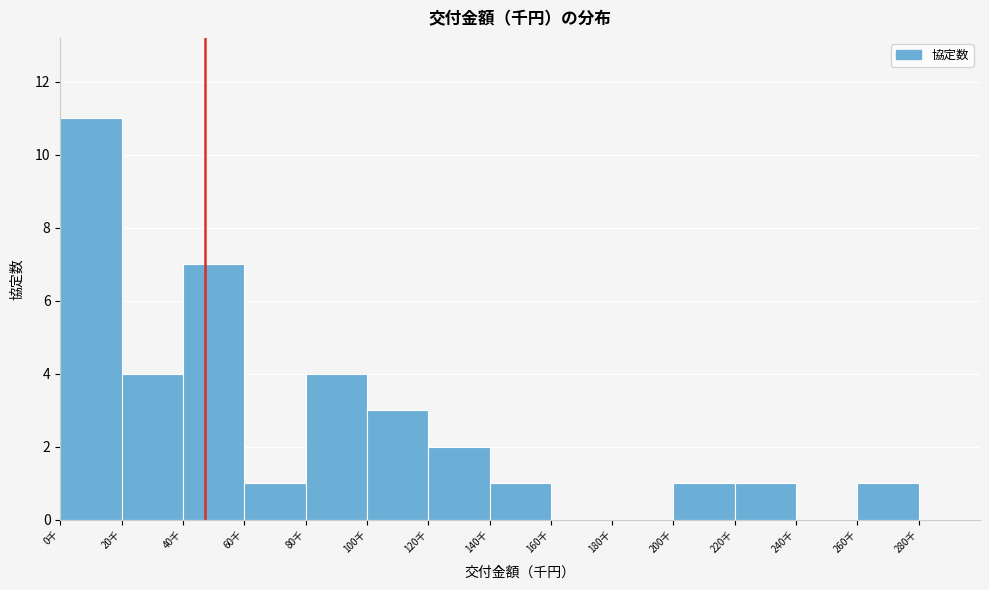

Reading left to right, what are all the values shown in this chart?

0千=11	20千=4	40千=7	60千=1	80千=4	100千=3	120千=2	140千=1	160千=0	180千=0	200千=1	220千=1	240千=0	260千=1	280千=0